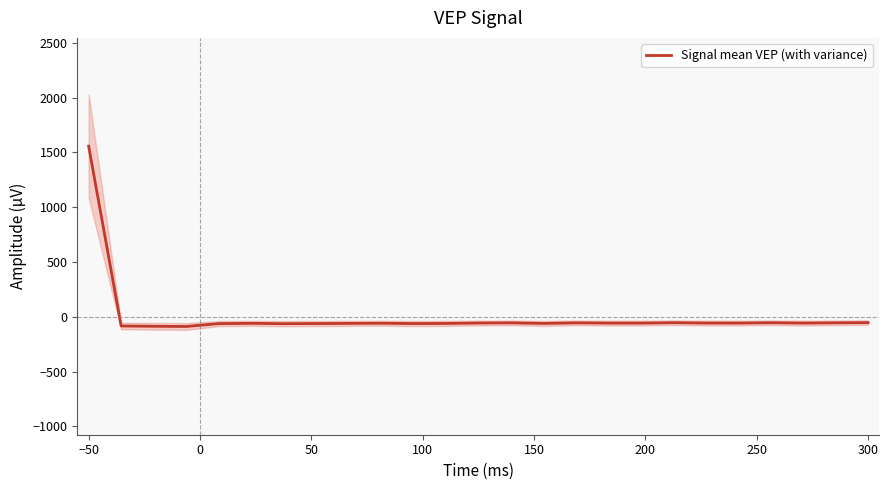

How many values are below -57?

16